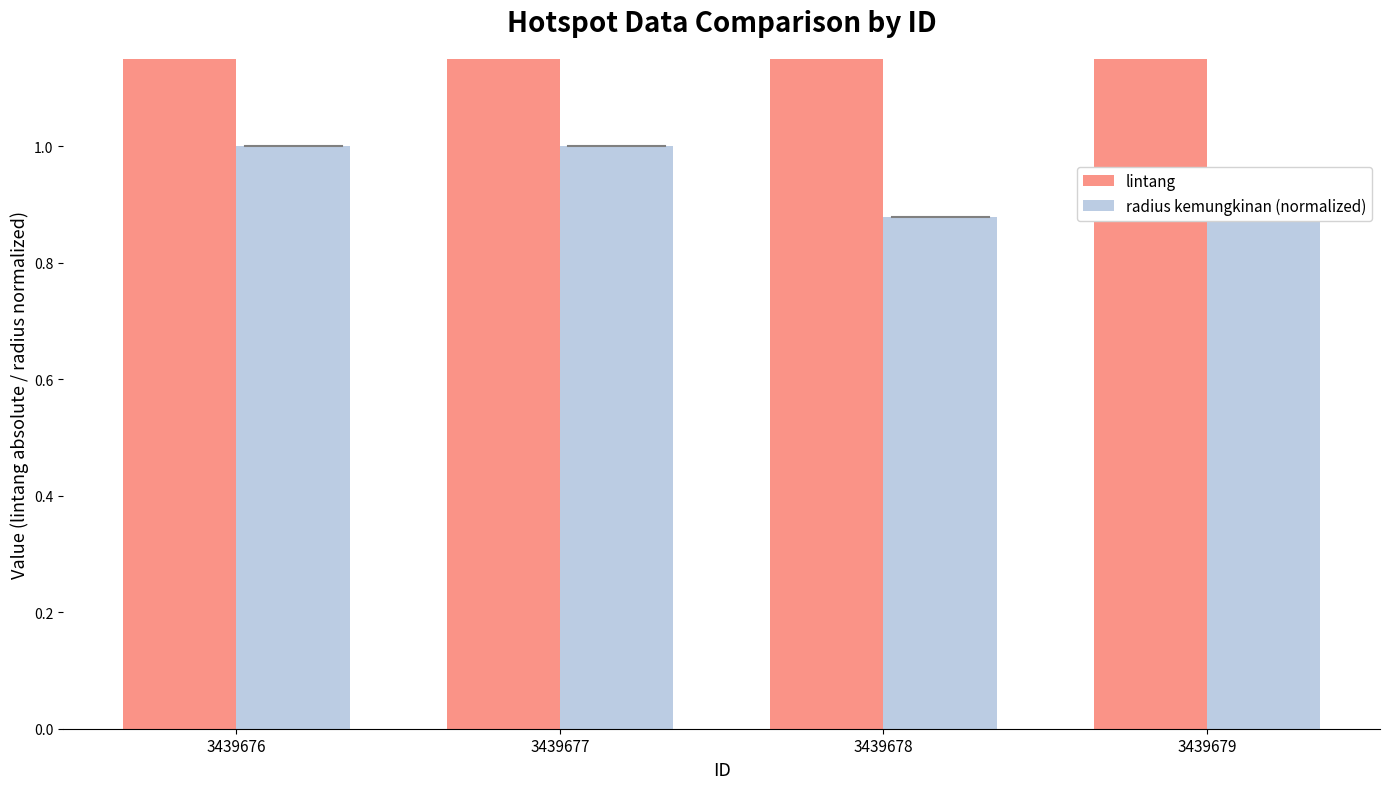

Does the chart contain stacked bars?

No